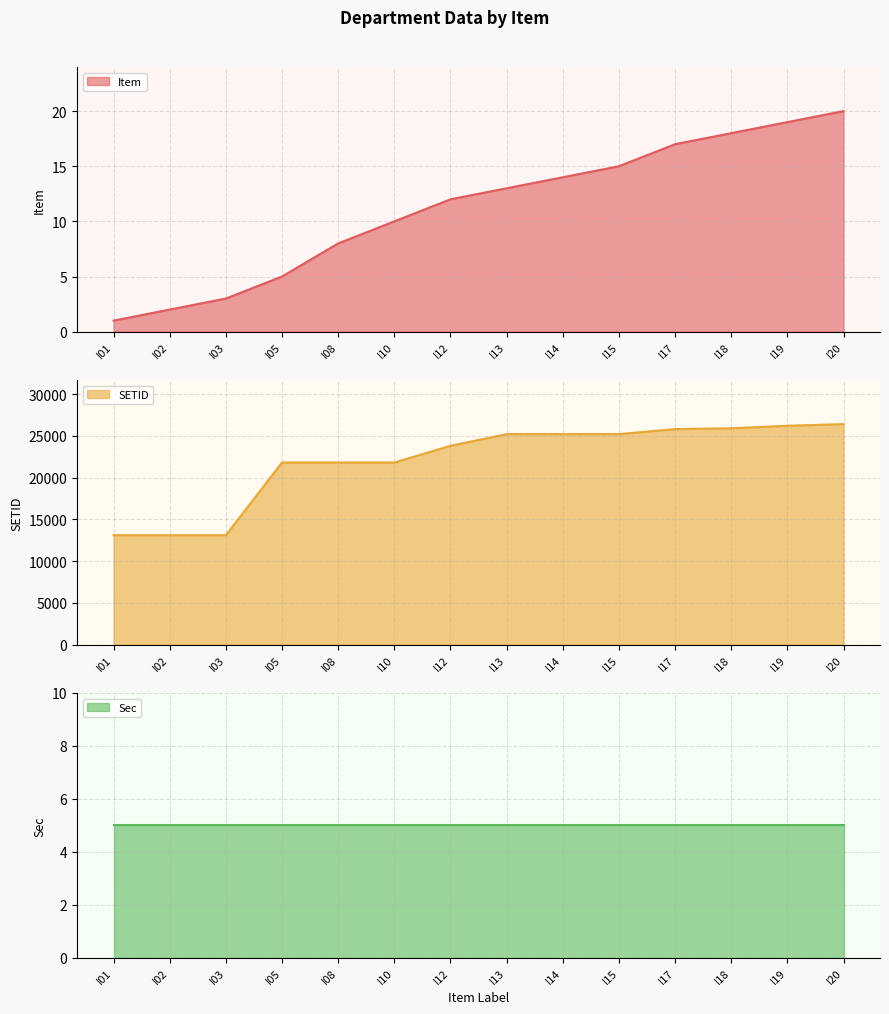

What is the total value across all series at I03?

13103